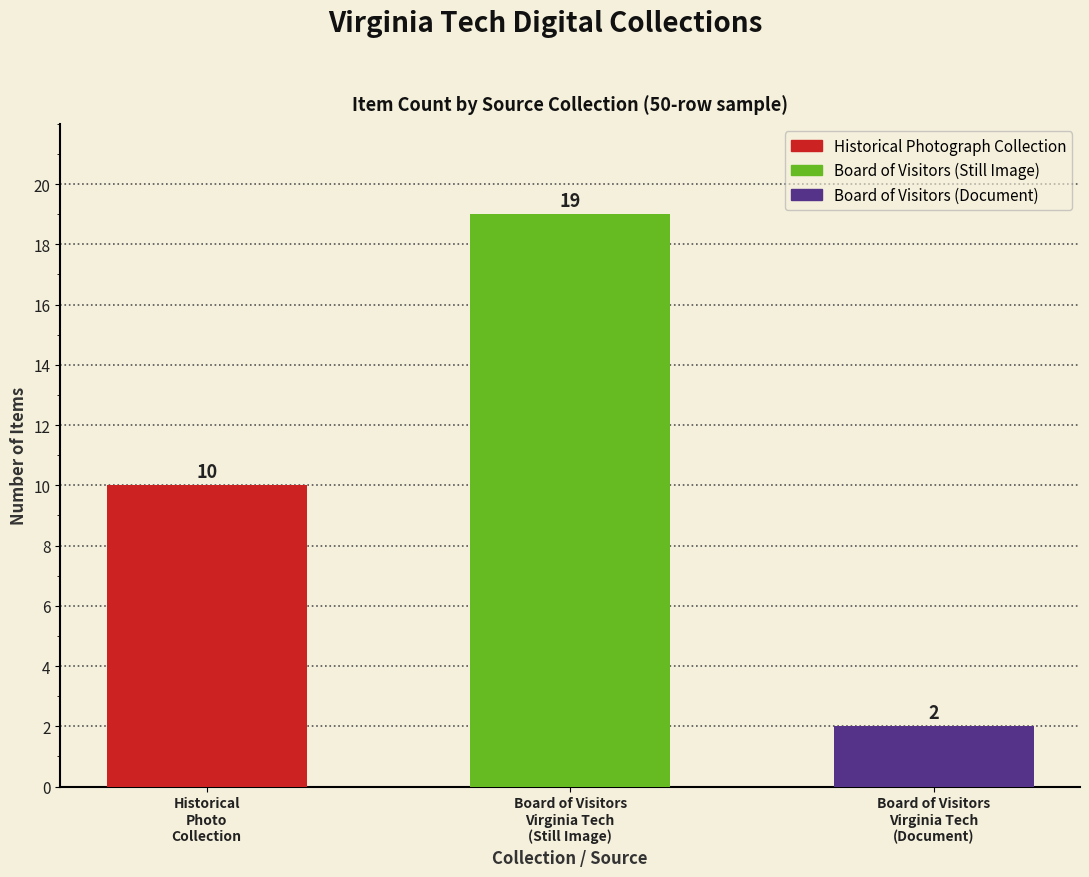

What is the difference between the values at Board of Visitors
Virginia Tech
(Document) and Board of Visitors
Virginia Tech
(Still Image)?

17